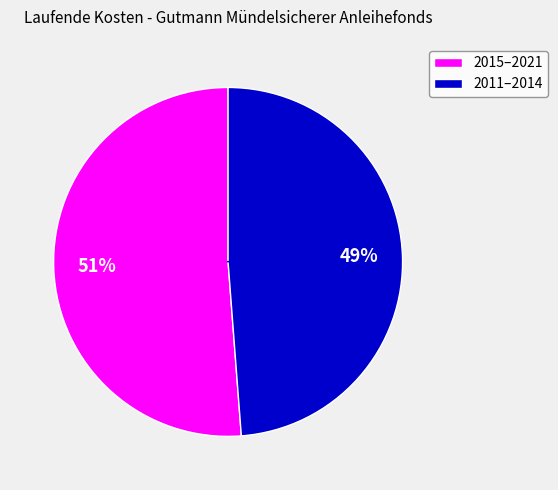

Is 2016-12-31 the majority of the pie?

No